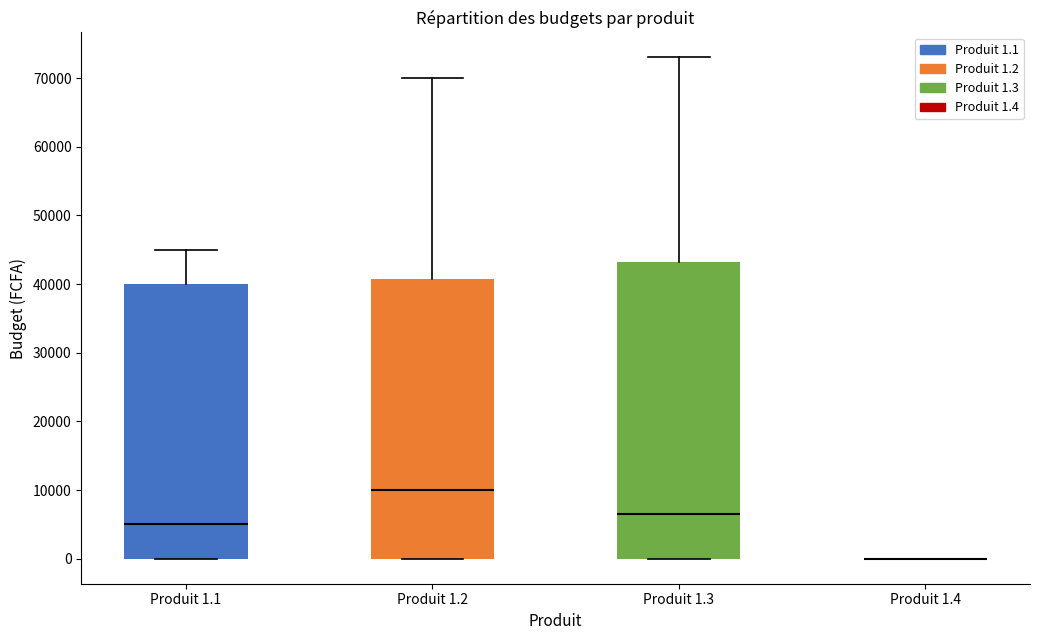

Reading left to right, transcribe this box plot: for each box, give where its median line is, the range the box spans, and where its two whiskers end, as read against the y-axis. The values are not printed on the chart, so give them approximately, as read against the axis.

Produit 1.1: median 5000, box 0 to 40000, whiskers 0 to 45000
Produit 1.2: median 10000, box 0 to 41000, whiskers 0 to 70000
Produit 1.3: median 7000, box 0 to 43000, whiskers 0 to 73000
Produit 1.4: box collapsed to a line at 0, whiskers 0 to 0